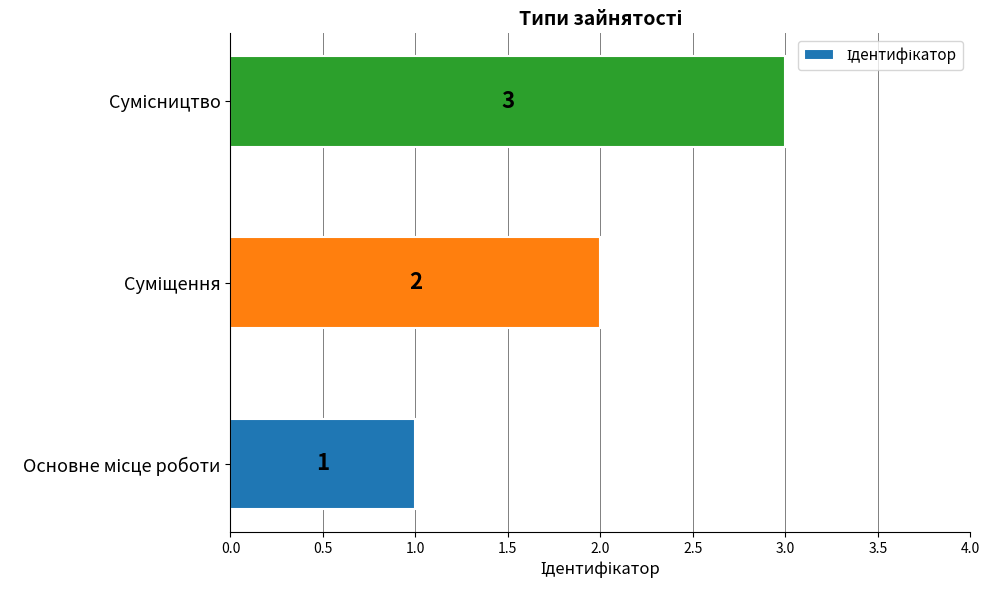

Count the values in the range 1 to 3.

3